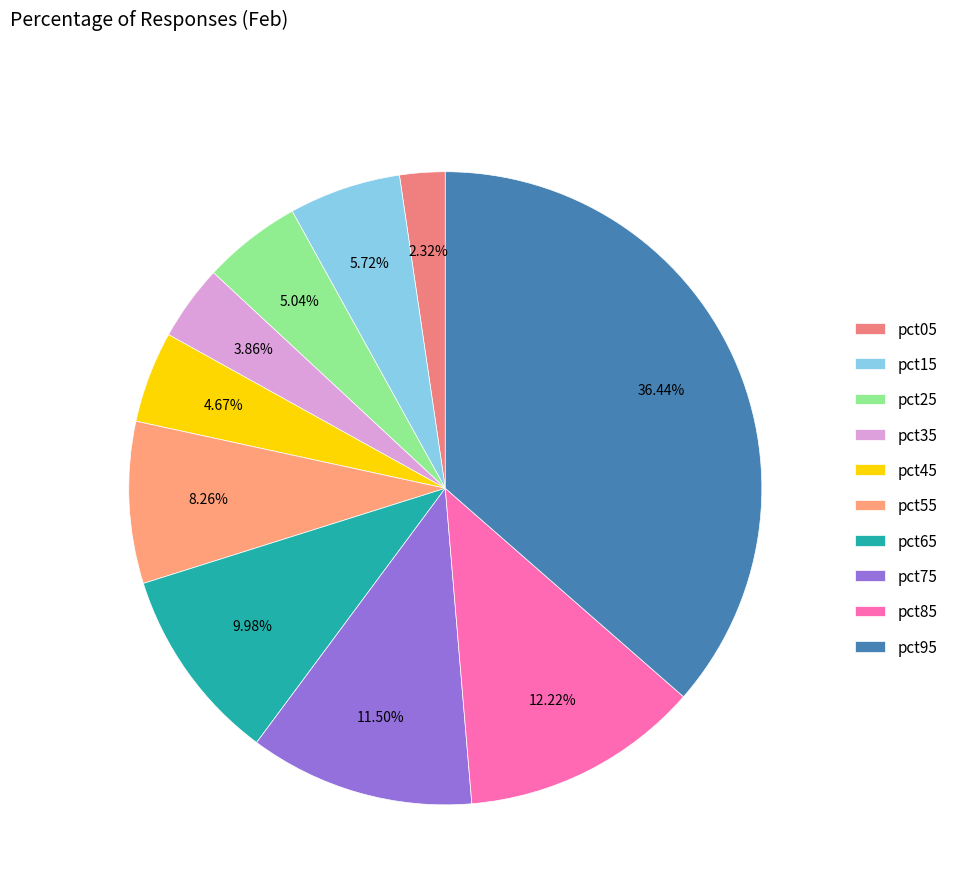

To the nearest percent, what is the average slice percentage?

10%